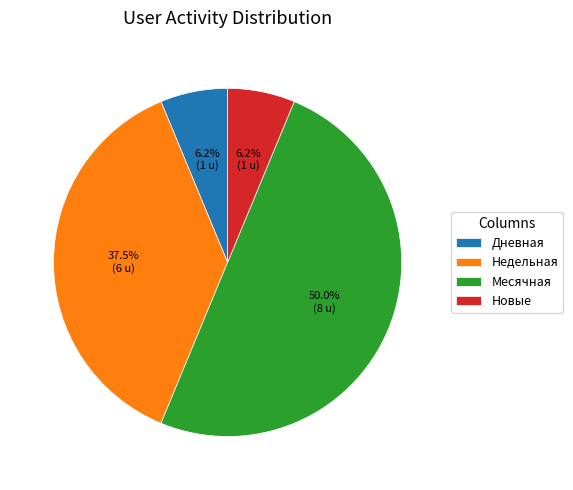

To the nearest percent, what is the difference between the largest and smallest slice percentages?

44%